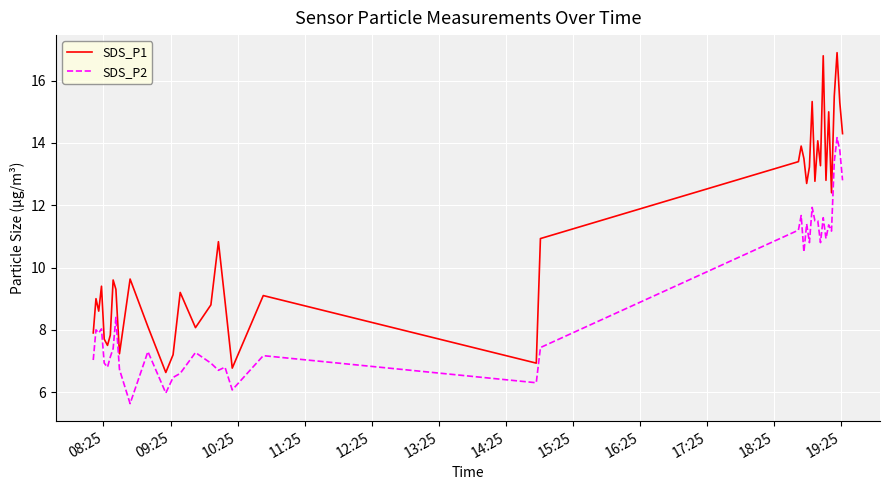

What is the average value of the SDS_P2 series?

9.0